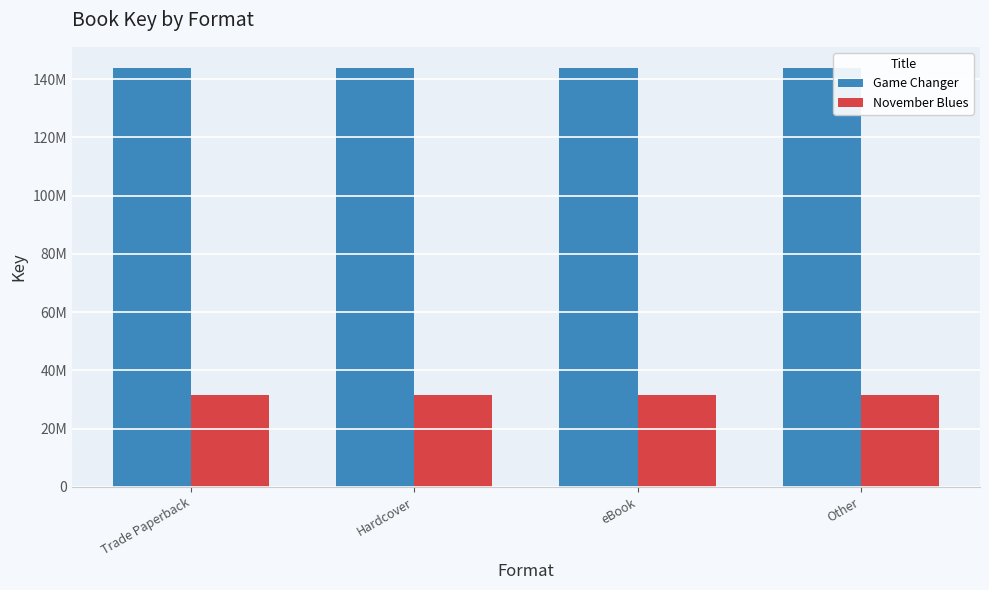

What is the total value across all series at Trade Paperback?

175611794